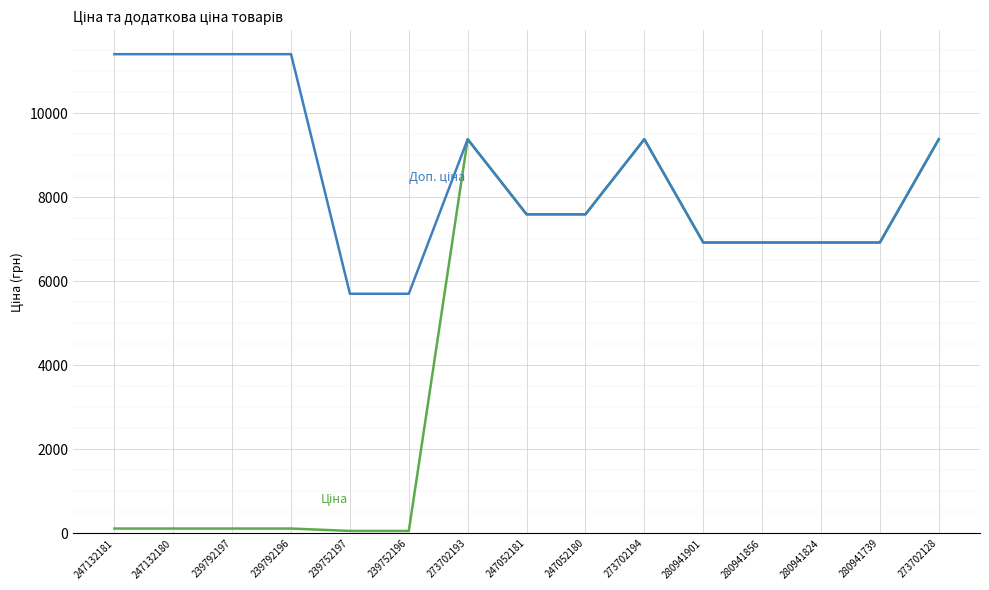

What is the greatest value displayed?

11410.0